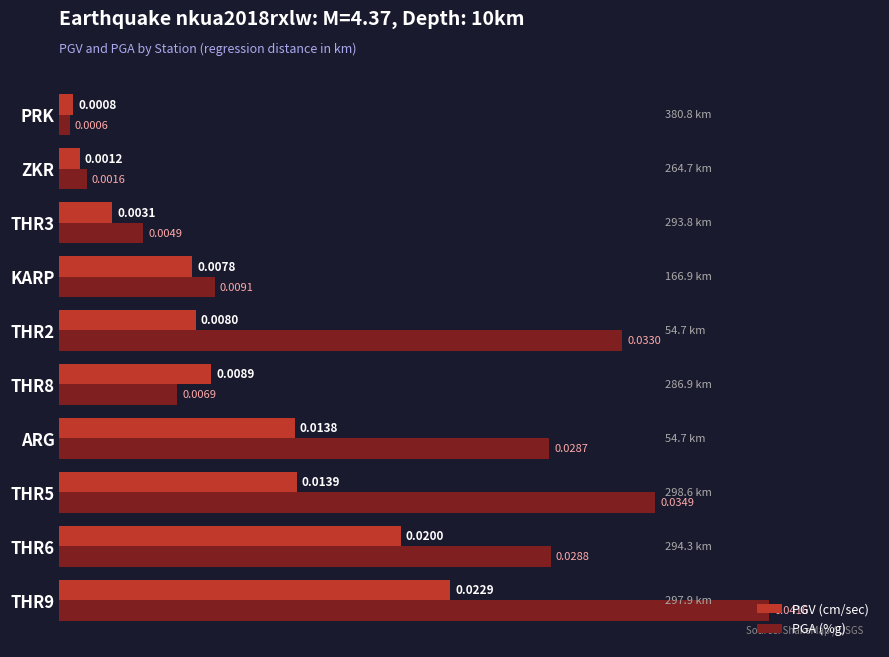

What are all the series names shown in the legend?

PGV (cm/sec), PGA (%g)